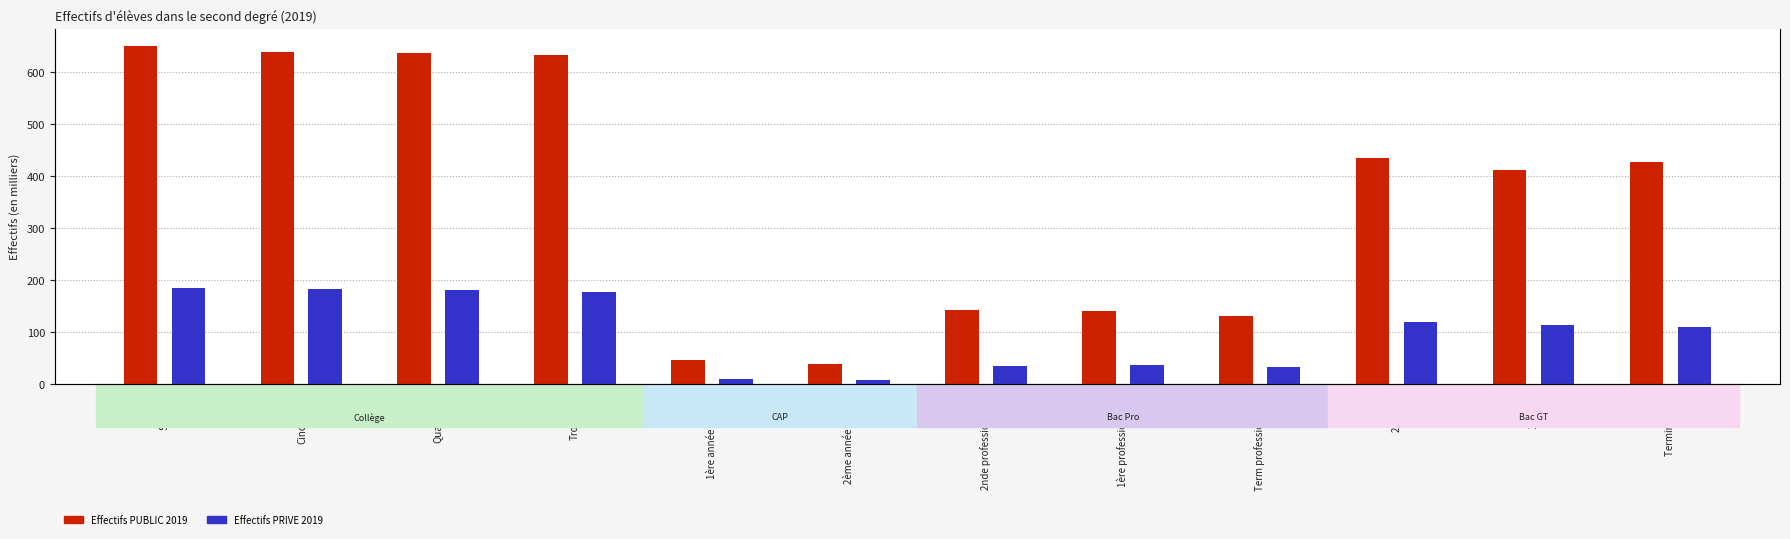

What is the difference between the Effectifs PUBLIC 2019 values at 2nde professionnelle and 1ère année de CAP?

95.3